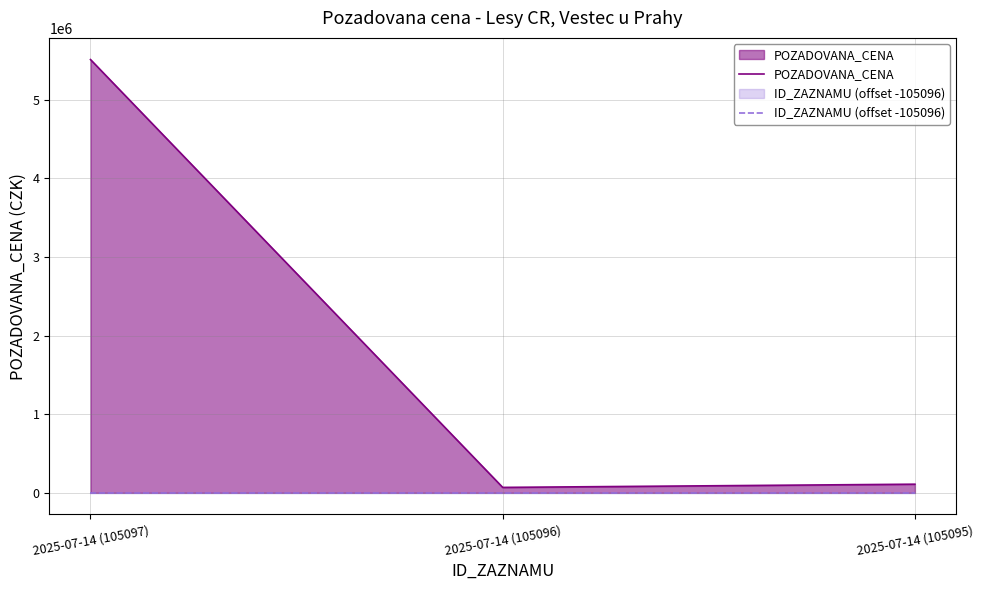

Which category has the lowest value in the ID_ZAZNAMU (offset -105096) series?

2025-07-14 (105095)